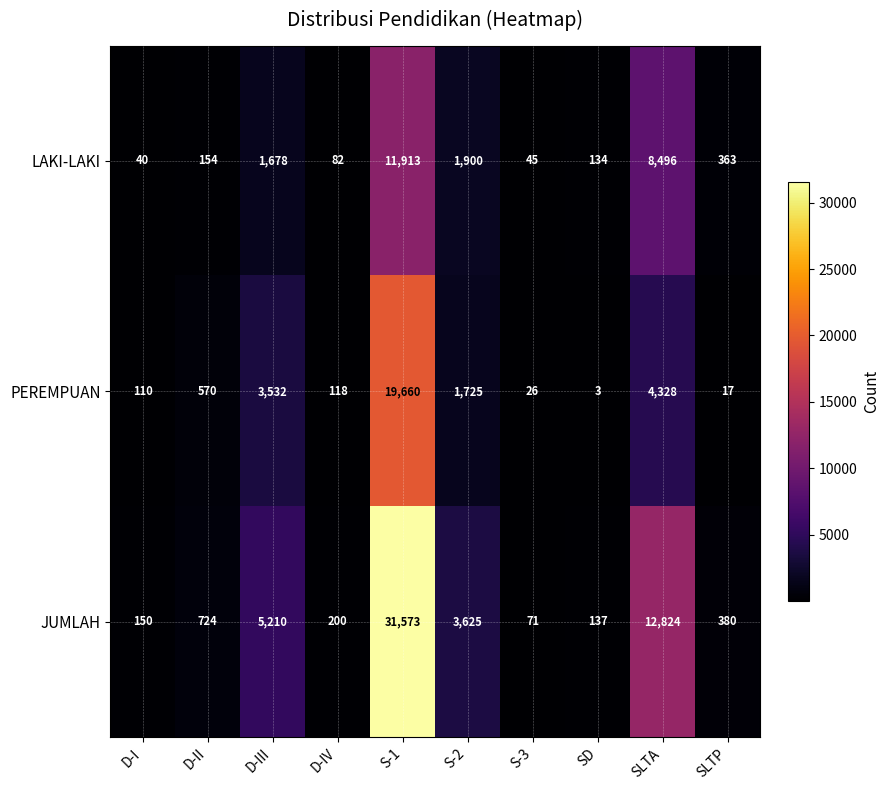

Which series has the largest total across all categories?

JUMLAH